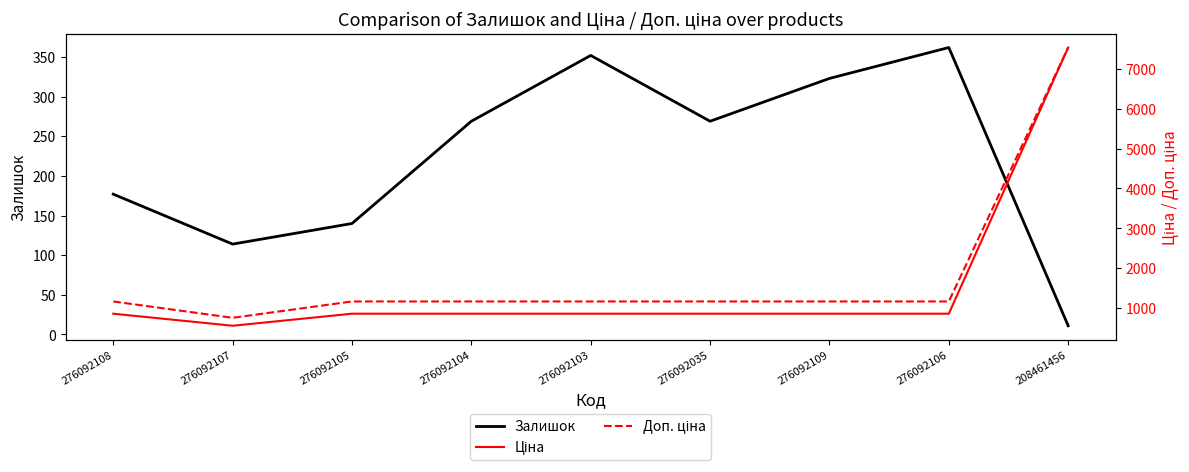

What is the sum of the Ціна values at 208461456 and 276092109?

8393.6